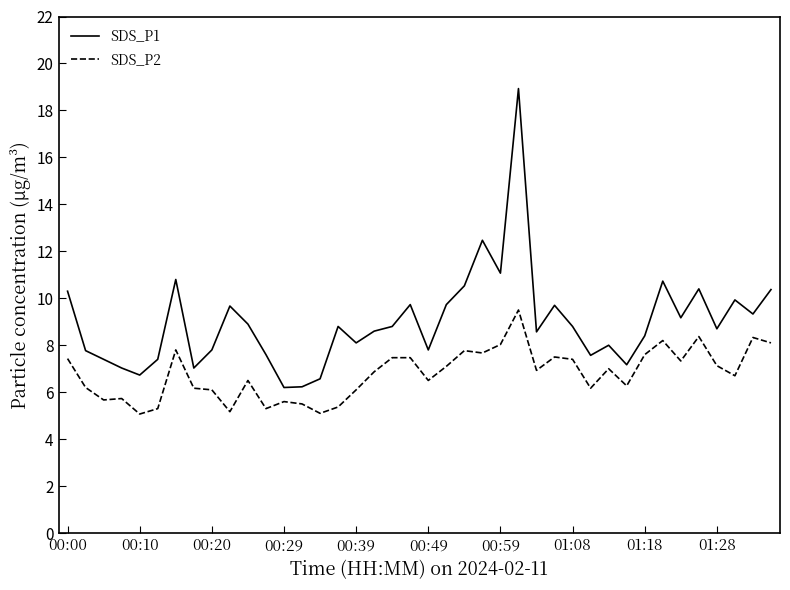

Which series has the widest spread of values?

SDS_P1